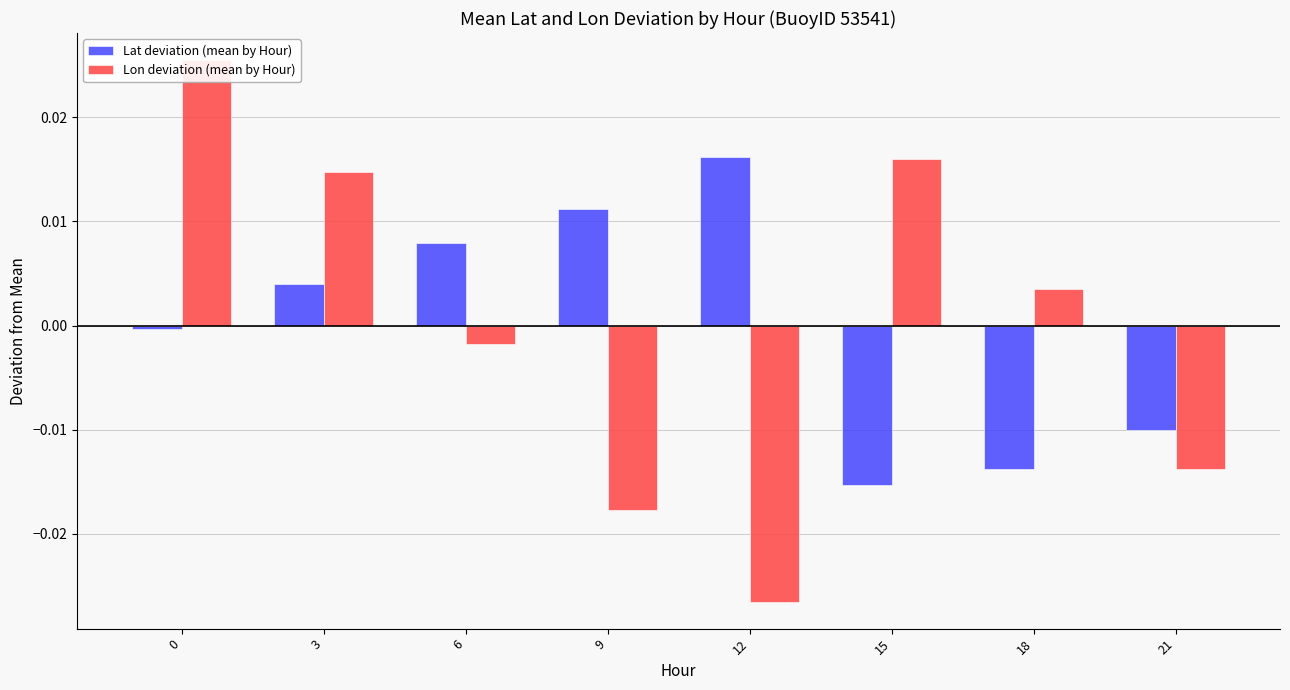

The value of Lon deviation (mean by Hour) at 21 is -0.0. True or false?

True